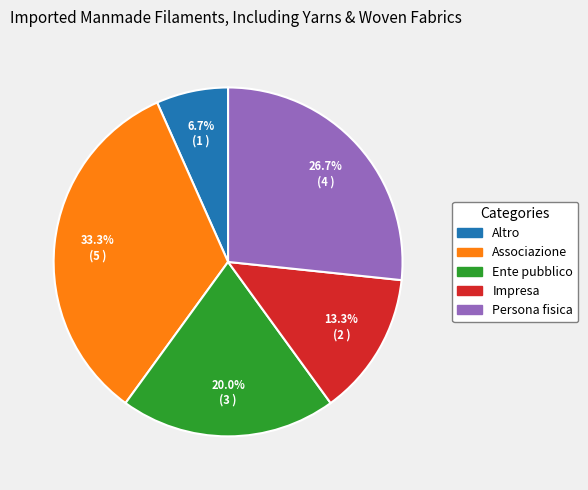

Is there any slice that represents more than half of the pie?

No